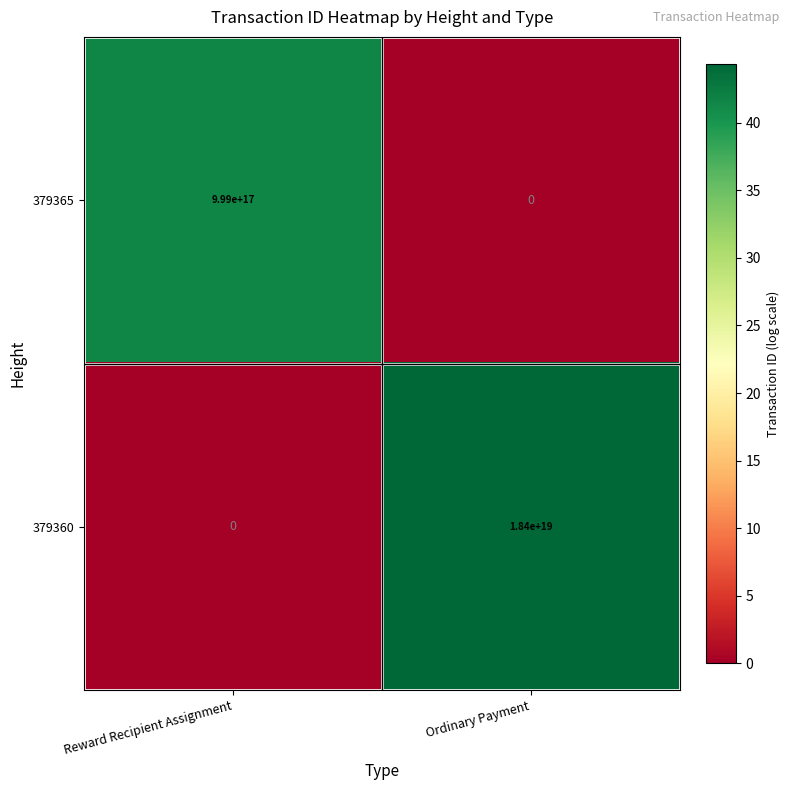

Rank the series by their maximum value, from lowest to highest.

379365, 379360